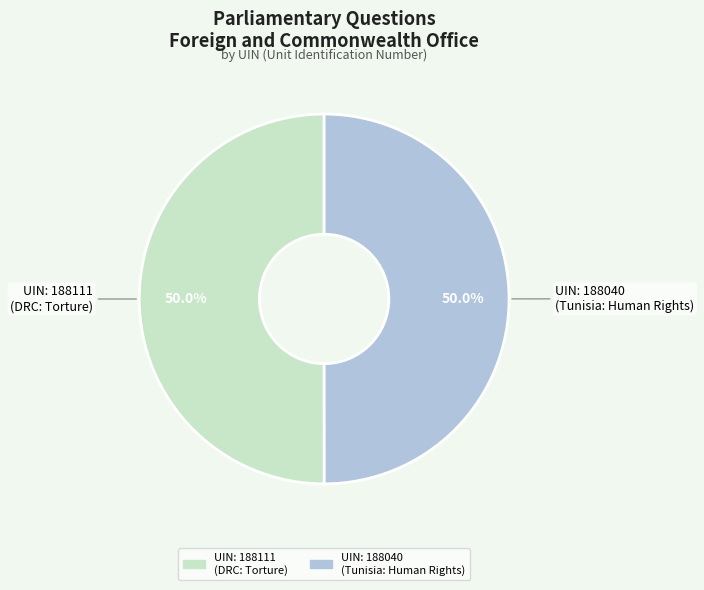

How many slices are in this pie chart?

2